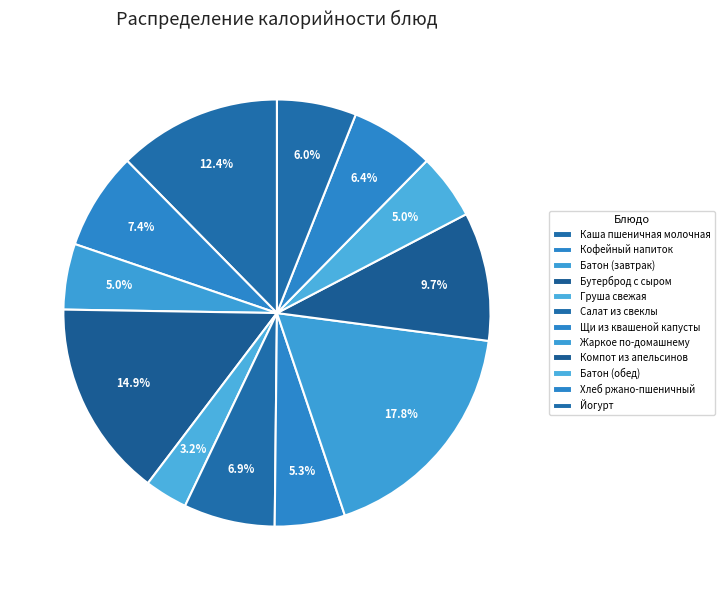

Count the number of slices in the pie.

12